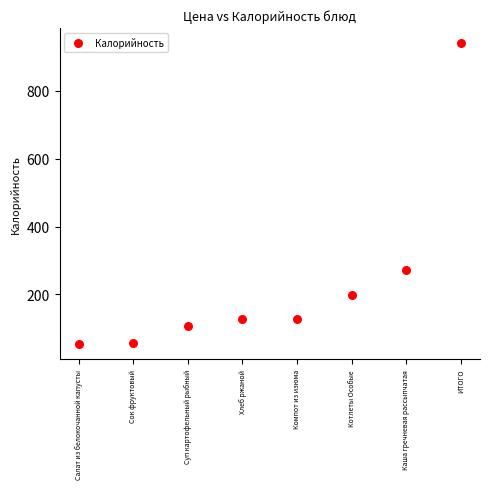

What is the average Y value?

235